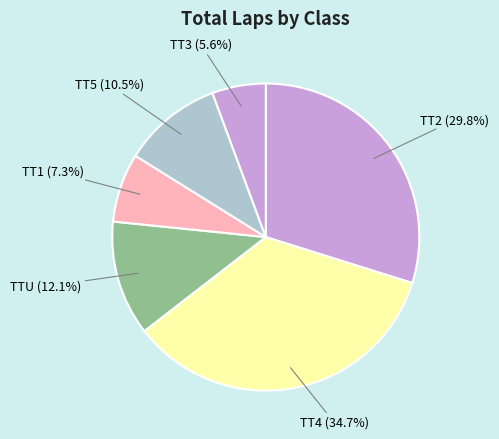

Rank the categories by value from lowest to highest.

TT3, TT1, TT5, TTU, TT2, TT4